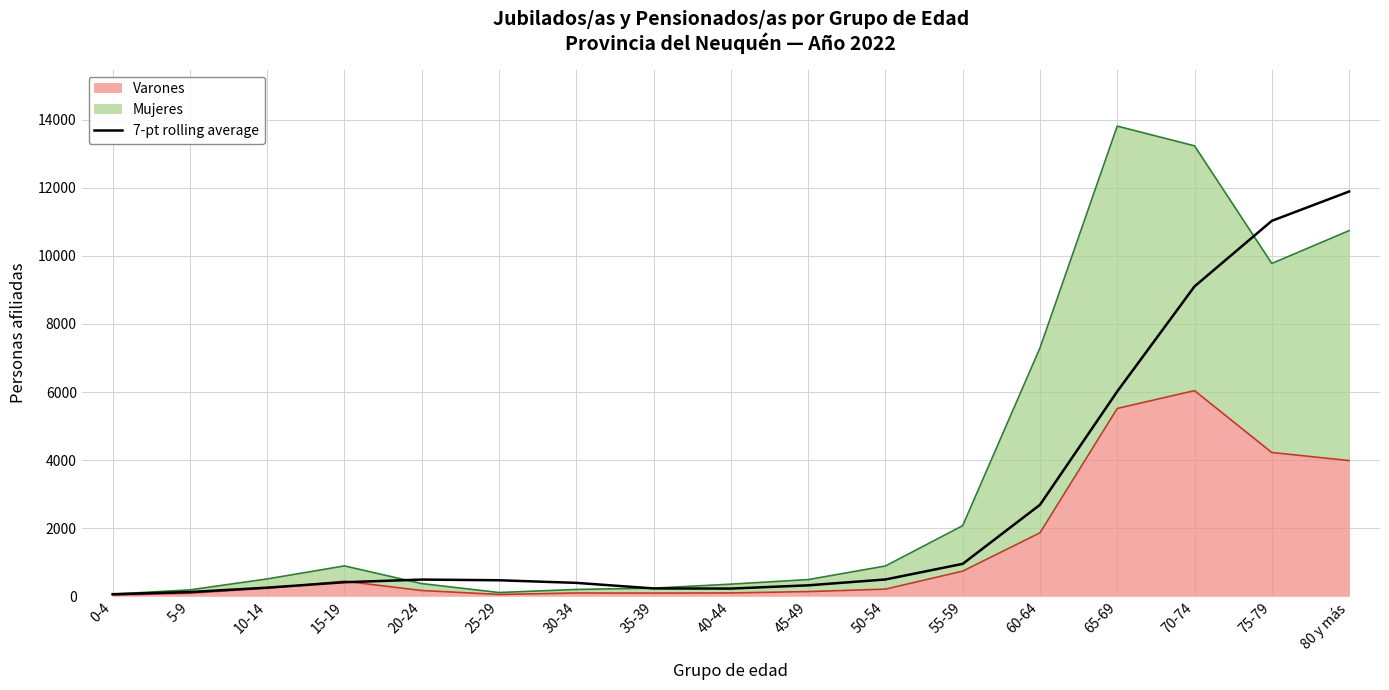

Where is the first local minimum?

40-44